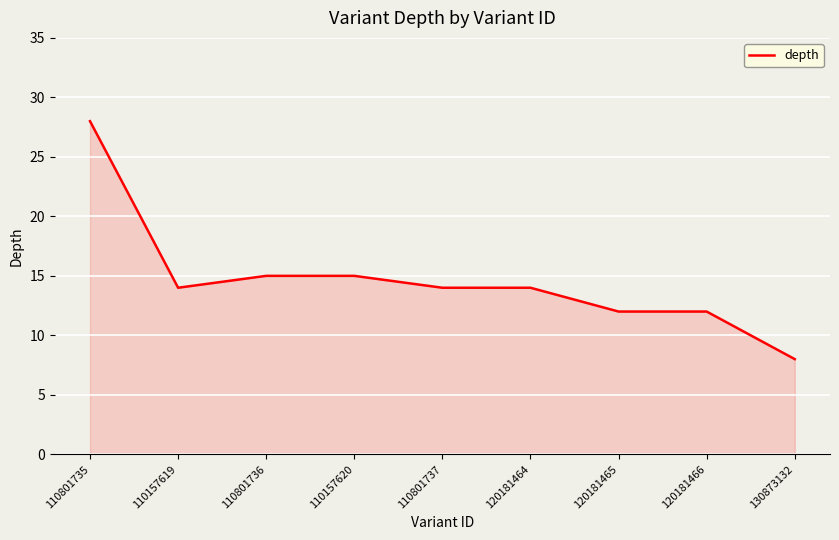

Read the value at 110801736.

15